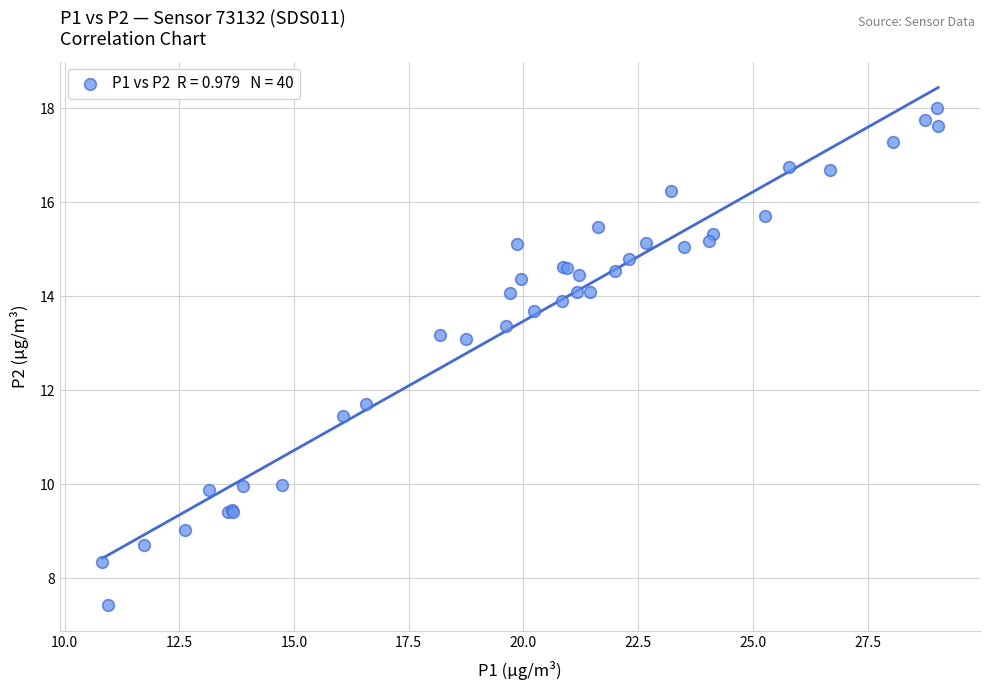

What Y value in the scatter plot is closest to 12?

11.7